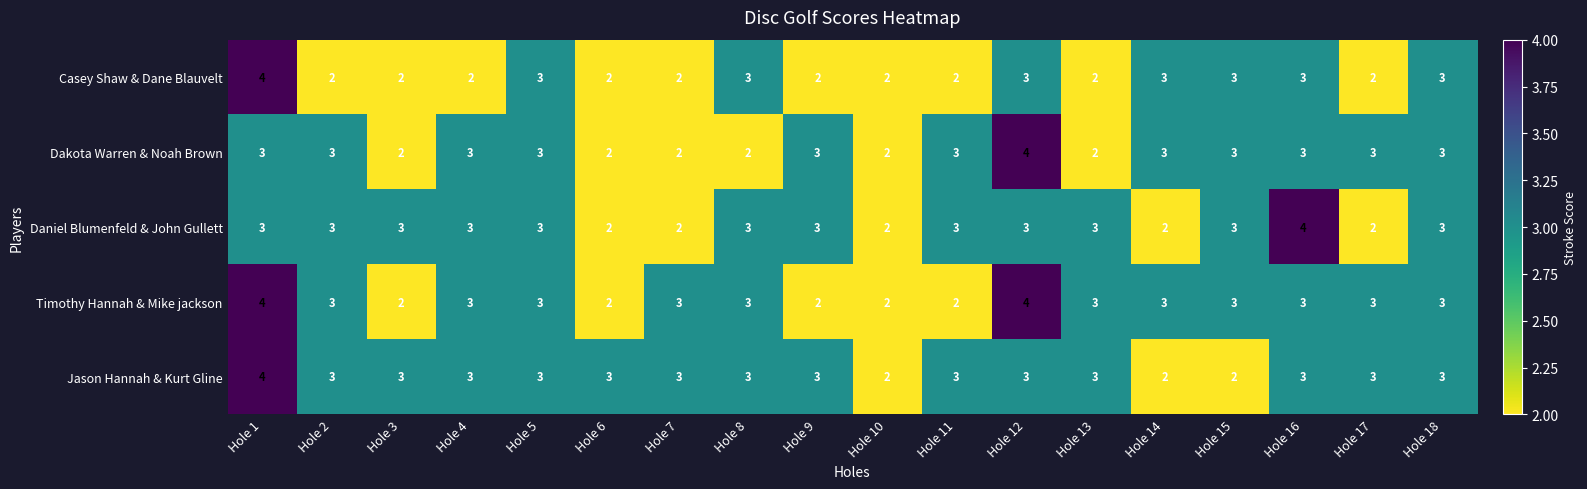

Between Hole 14 and Hole 15, which series saw the biggest shift?

Daniel Blumenfeld & John Gullett